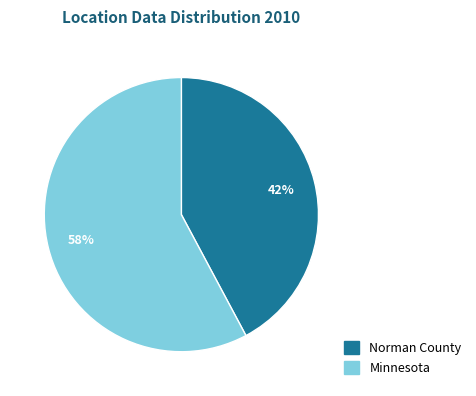

Do Minnesota and Norman County together represent more than half of the pie?

Yes